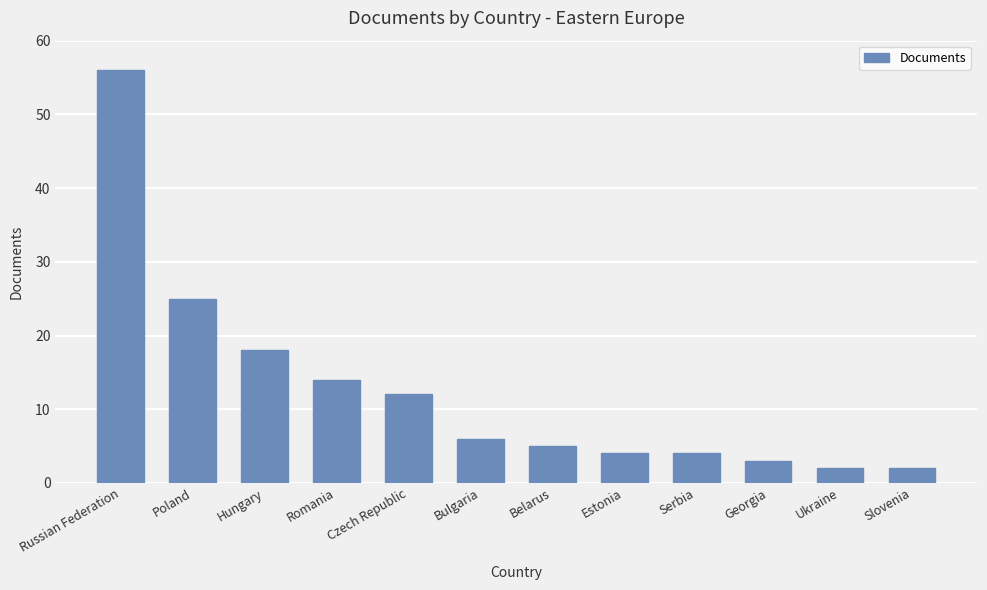

Between Slovenia and Belarus, which is larger?

Belarus